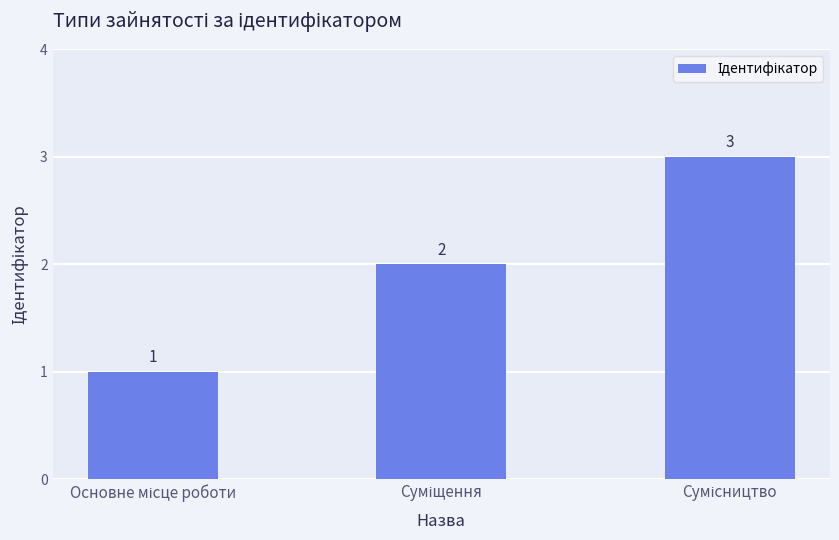

What is the difference between the maximum and minimum values?

2